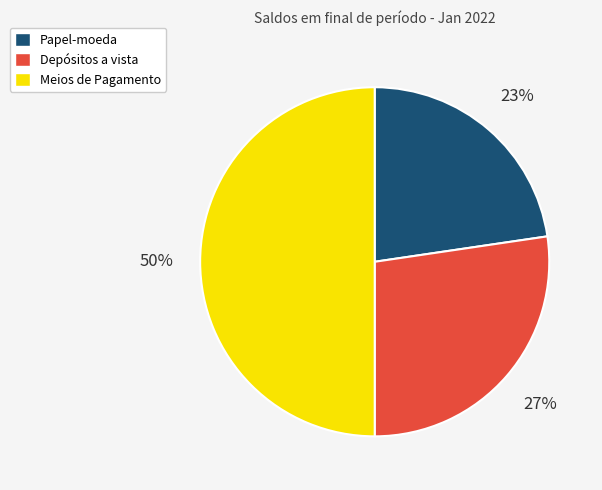

To the nearest percent, what is the difference between the largest and smallest slice percentages?

27%